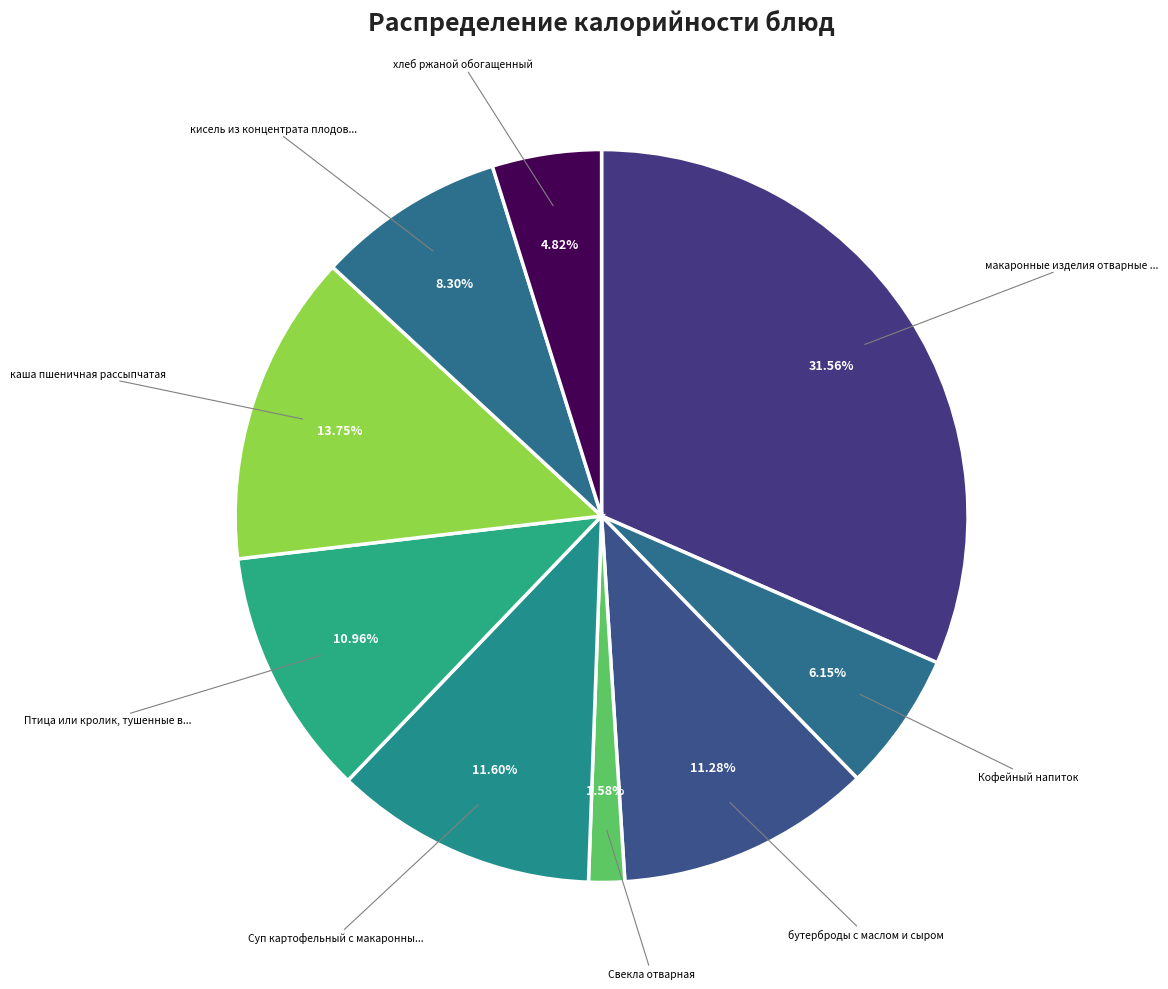

Which category has the biggest portion of the pie?

макаронные изделия отварные с сыром